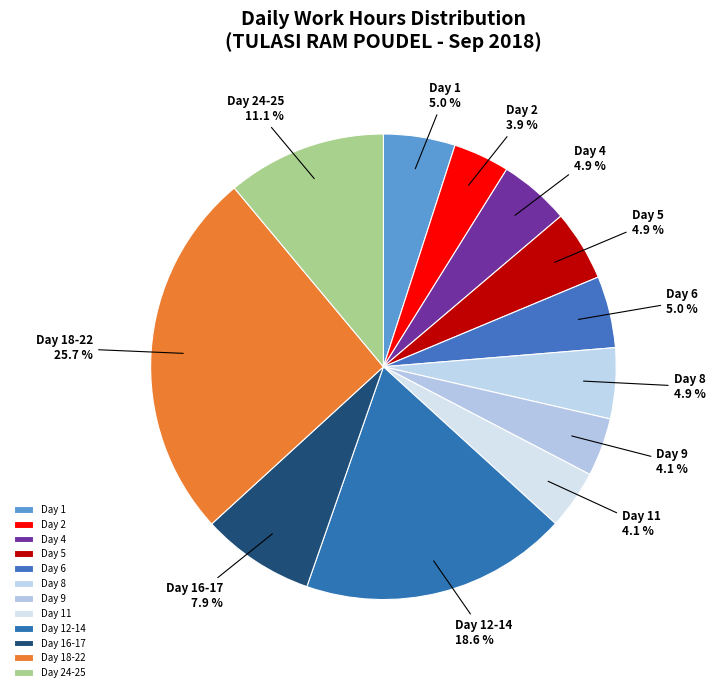

How many segments does this pie chart have?

12